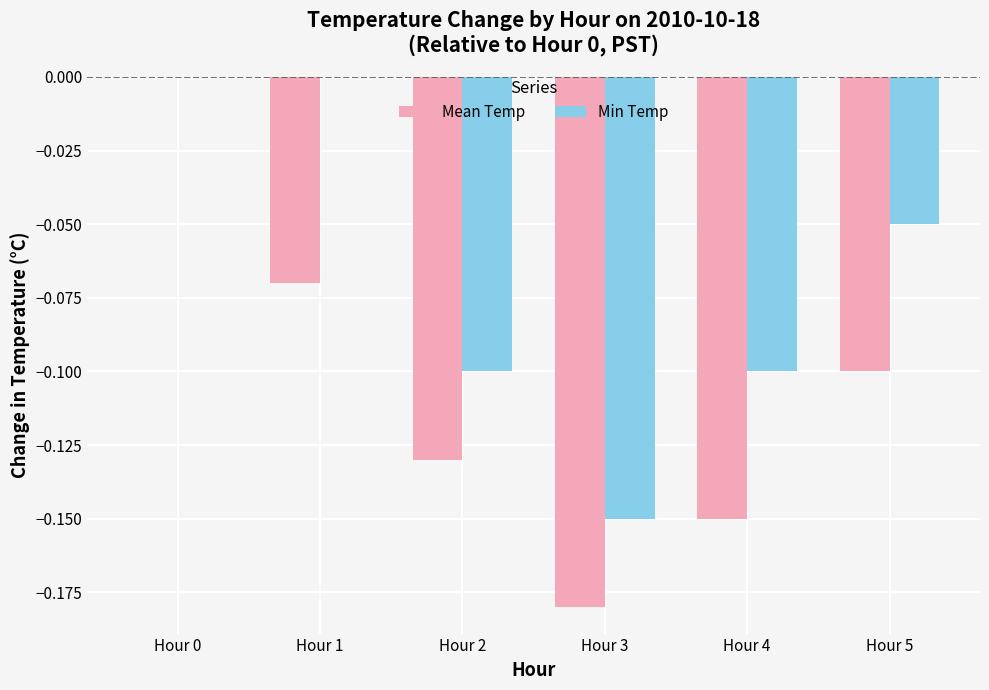

Is it true that Min Temp equals -0.1 at Hour 5?

True